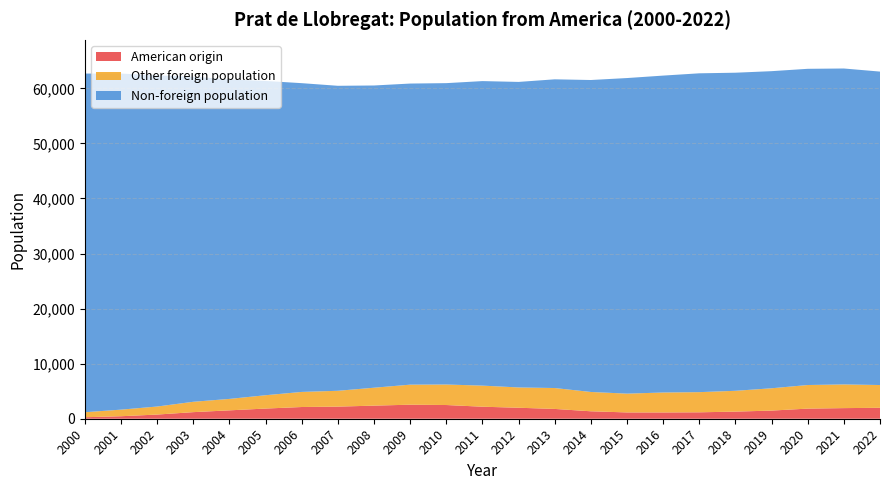

What is the highest value of the American origin series?

2548